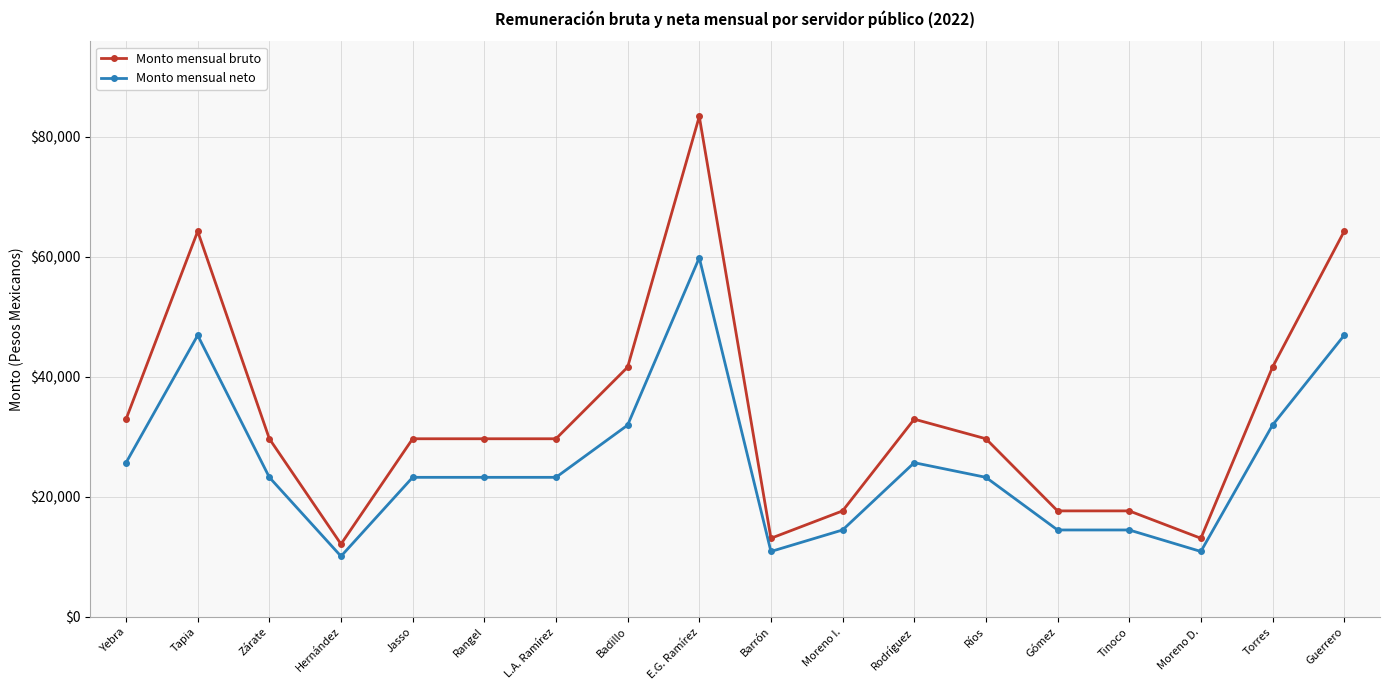

What is the difference between the second highest and second lowest values in the Monto mensual neto series?

35993.5